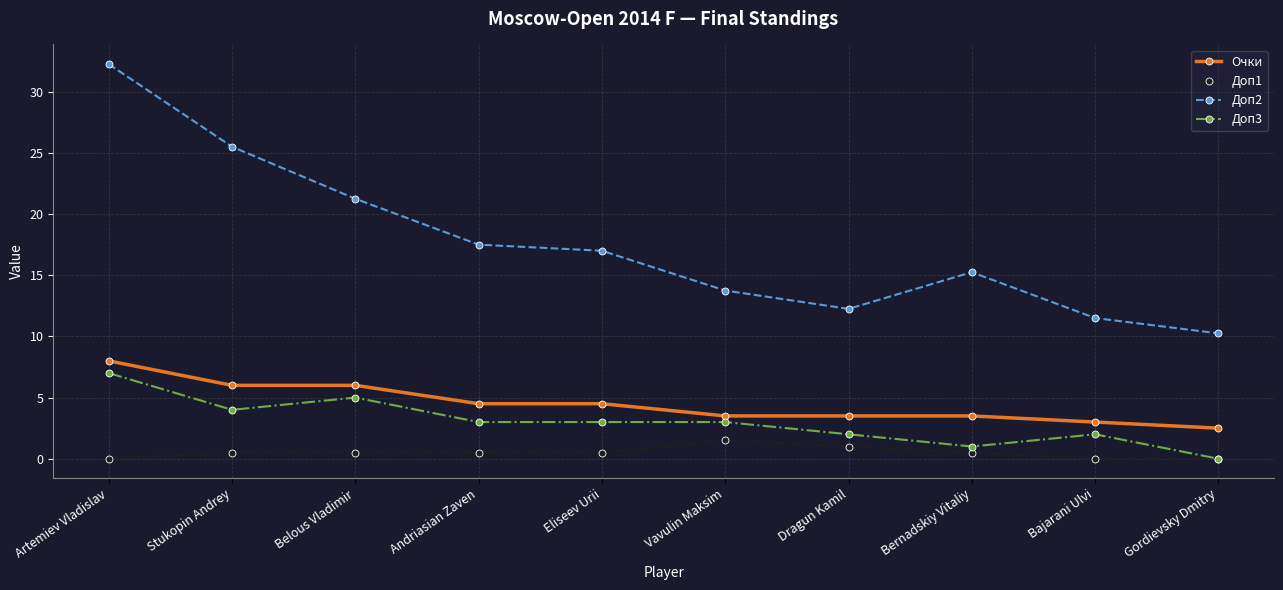

What is the minimum value for Очки?

2.5